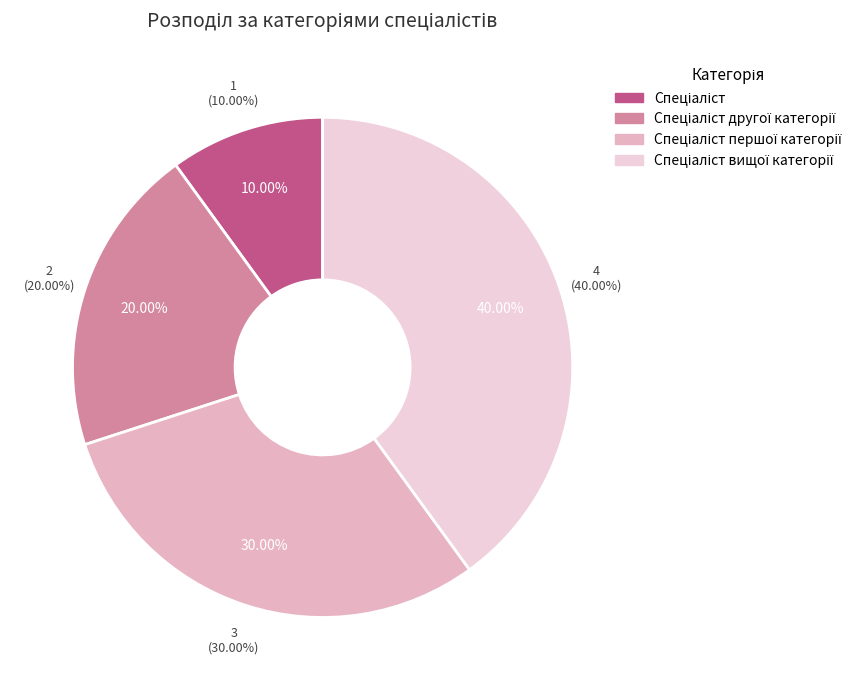

Is there any slice that represents more than half of the pie?

No